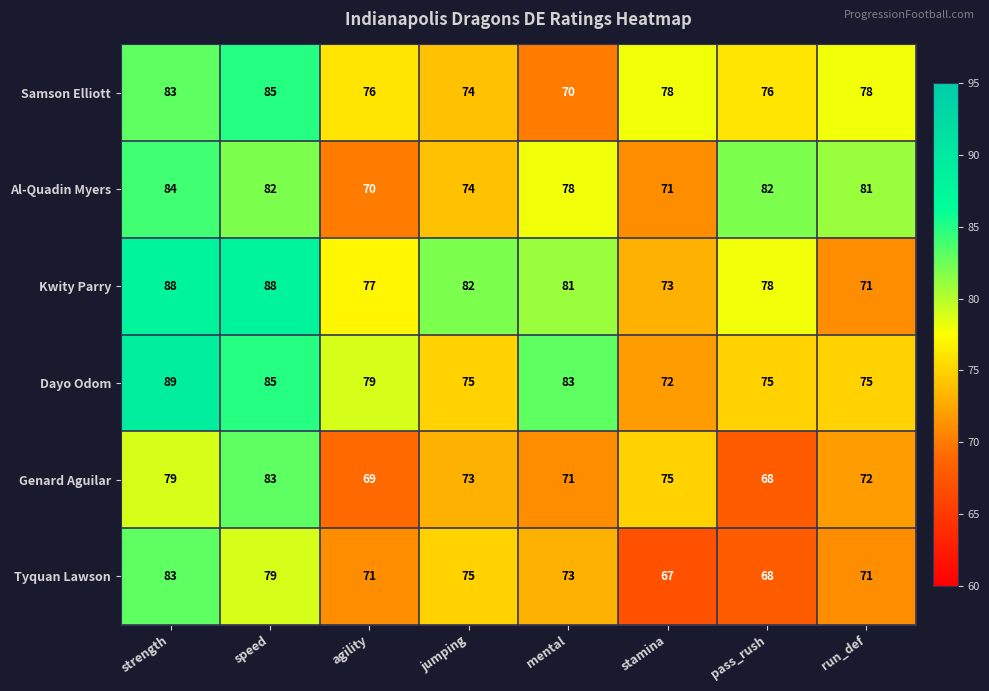

What is the maximum value for Kwity Parry?

88